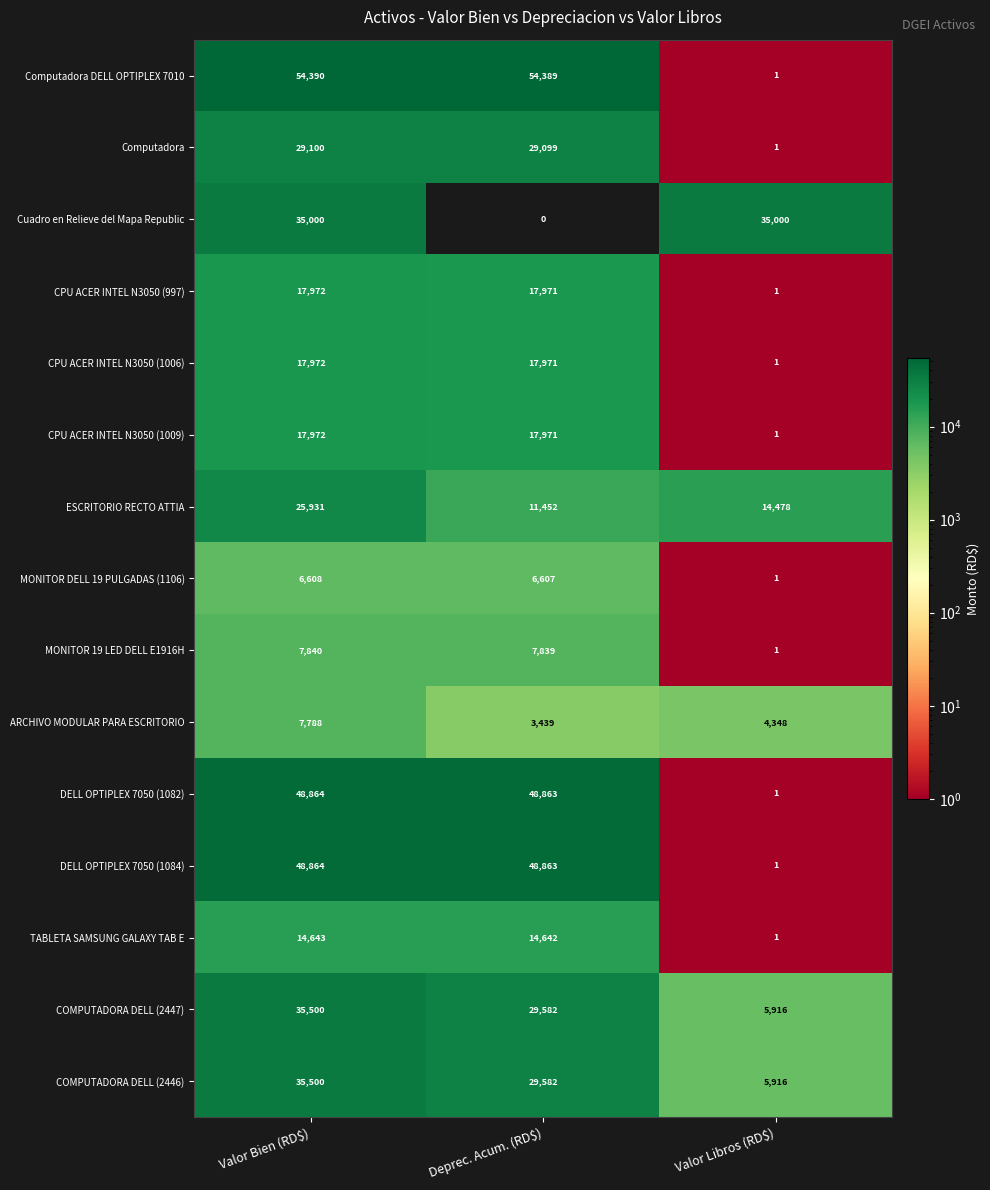

What is the total value across all series at Deprec. Acum. (RD$)?

338270